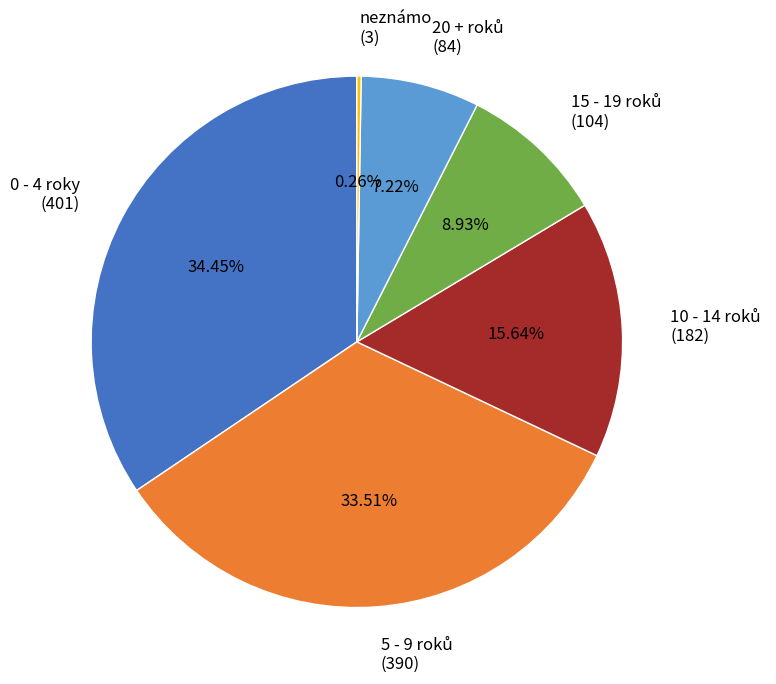

Does 0 - 4 roky account for over 50% of the chart?

No